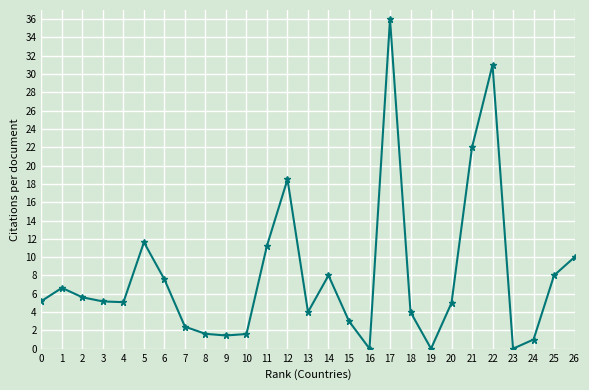

The chart shows a value of 13.9 at 13. True or false?

False